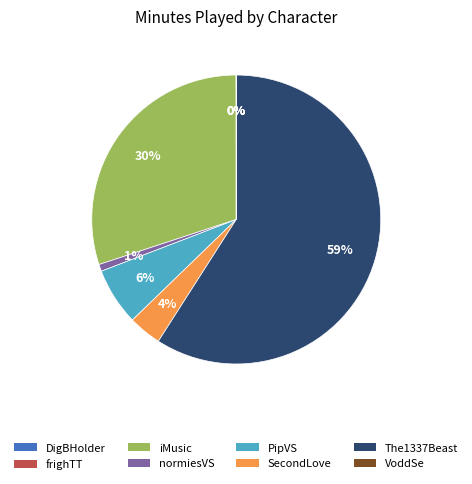

Is The1337Beast the majority of the pie?

Yes